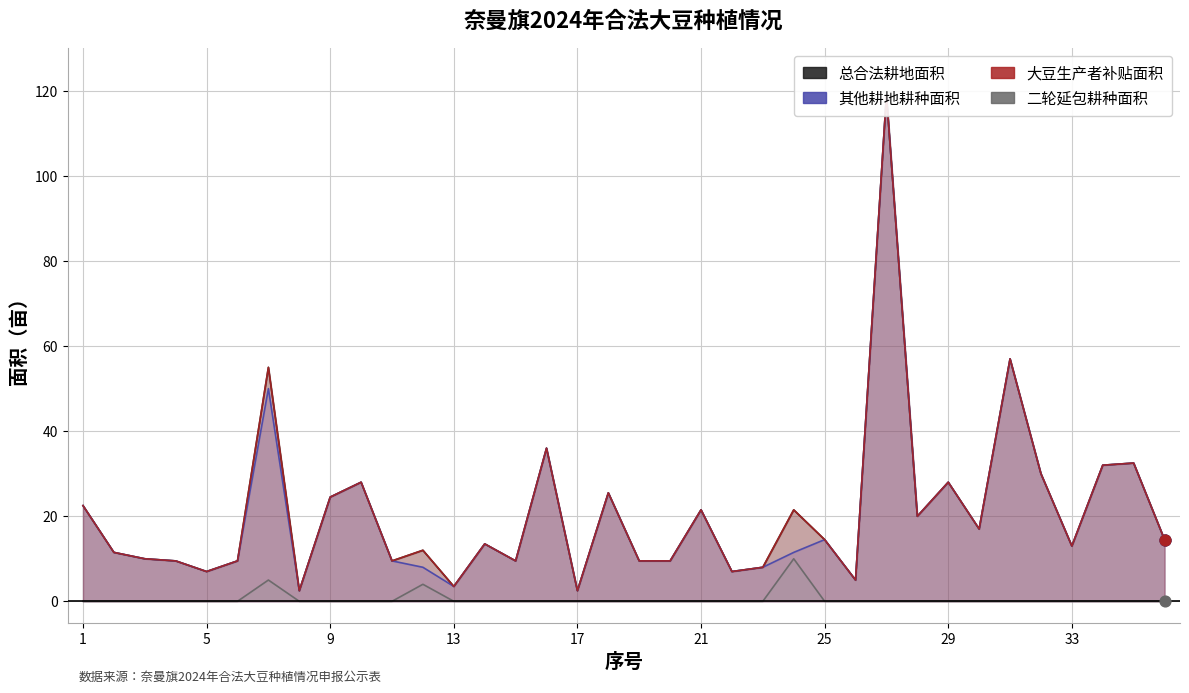

What is the total value across all series at 27?

357.0